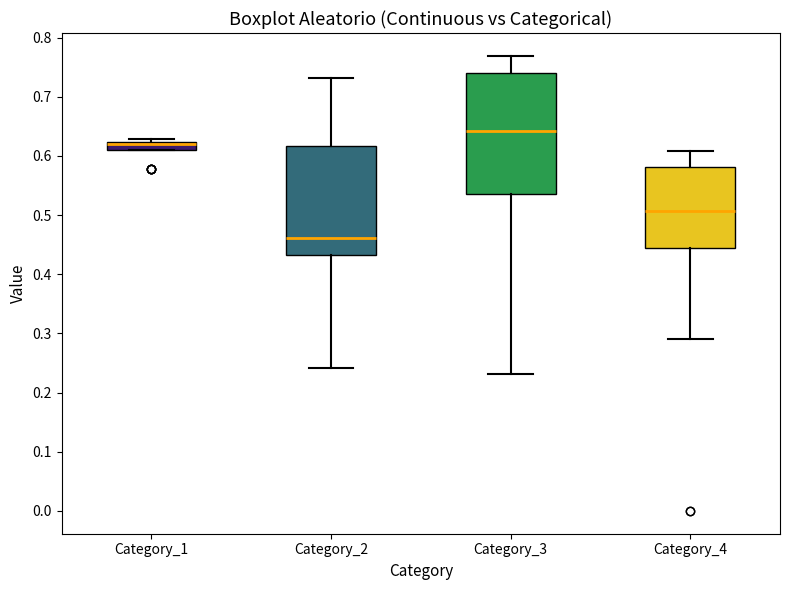

Where is the lower edge of the box for Category_4 on the y-axis? The values are not printed on the chart, so give them approximately, as read against the axis.

0.44